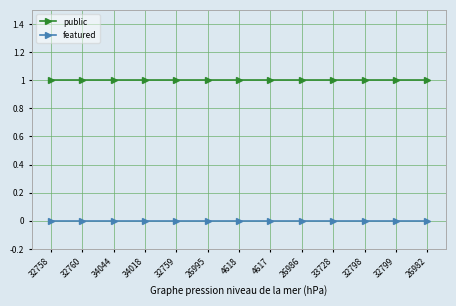

What is the total value across all series at 32758?

1